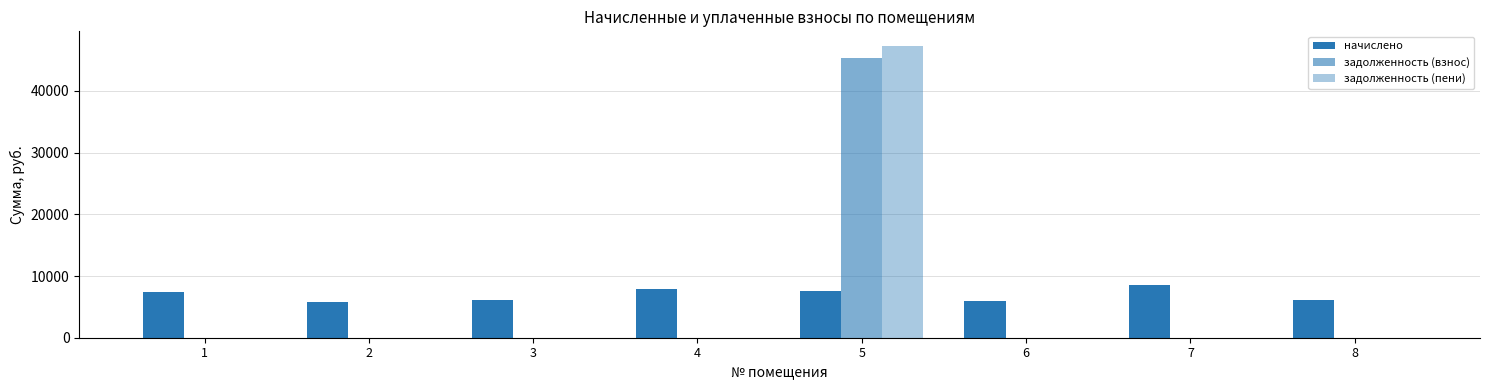

Count the number of data series in this chart.

3